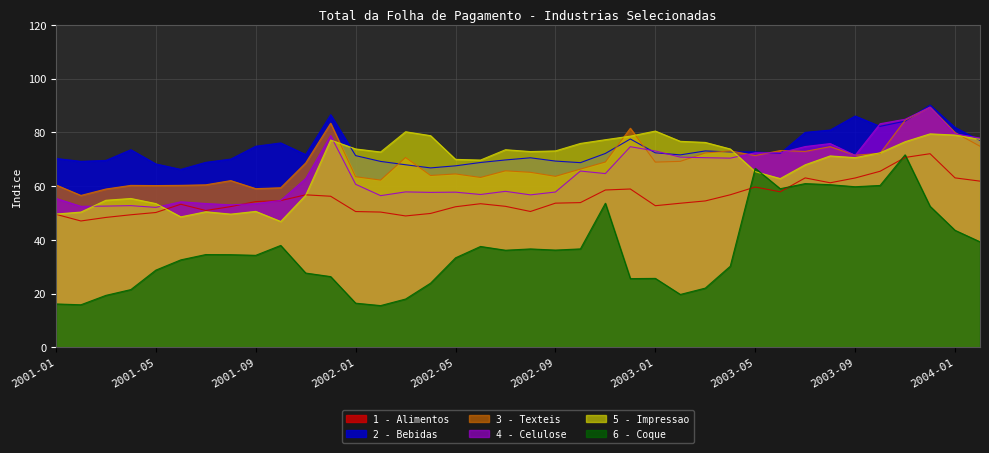

Is the value of 6 - Coque at 2003-11 greater than the value of 4 - Celulose at 2003-10?

No